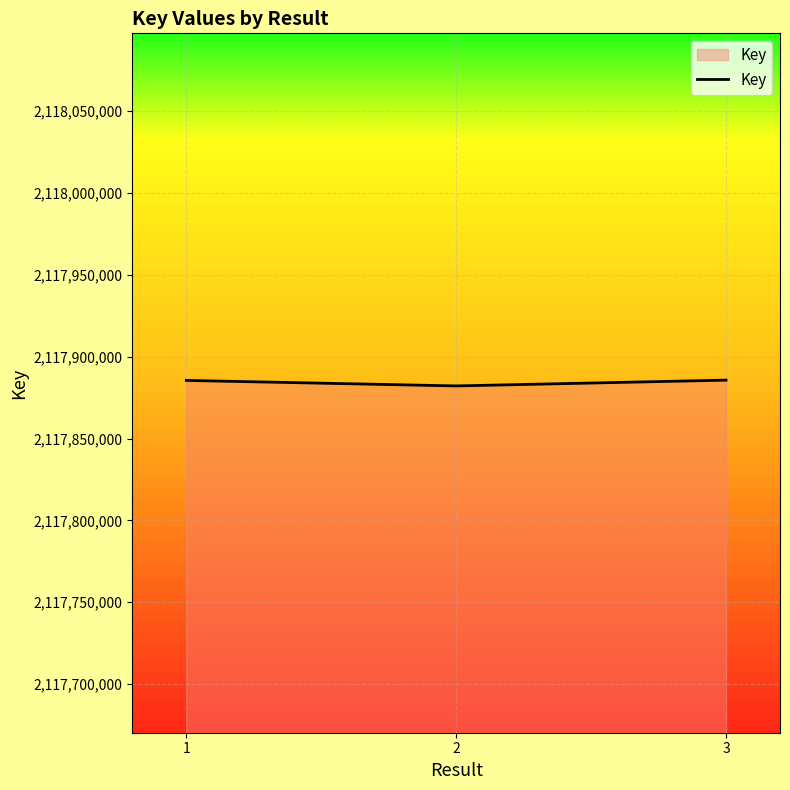

At which label is the value closest to 2117883877?

1